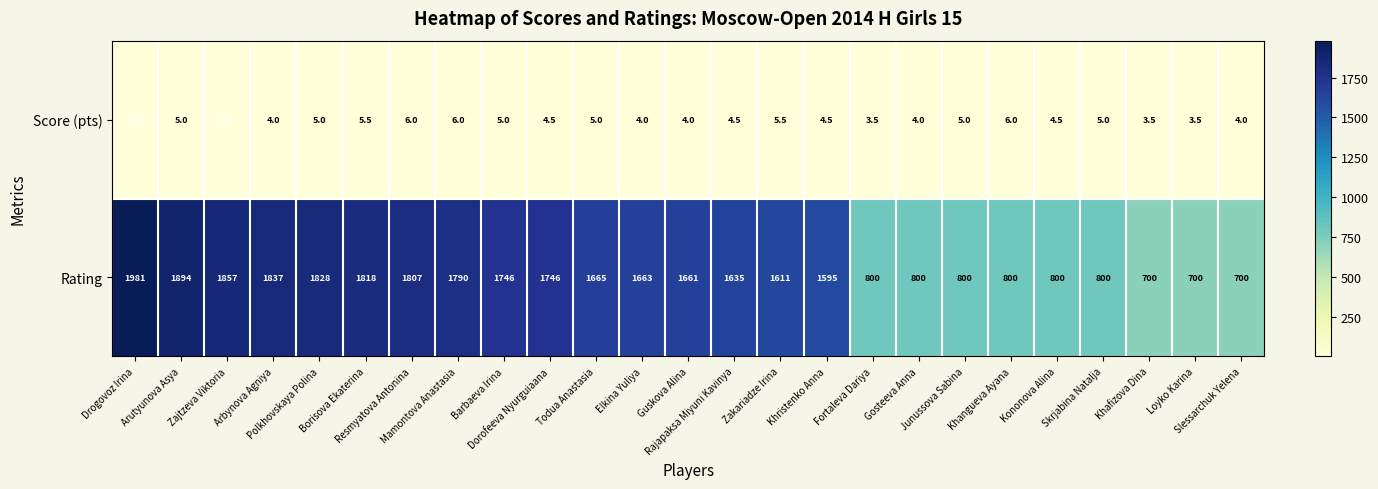

List the series in order of their peak value, highest first.

Rating, Score (pts)